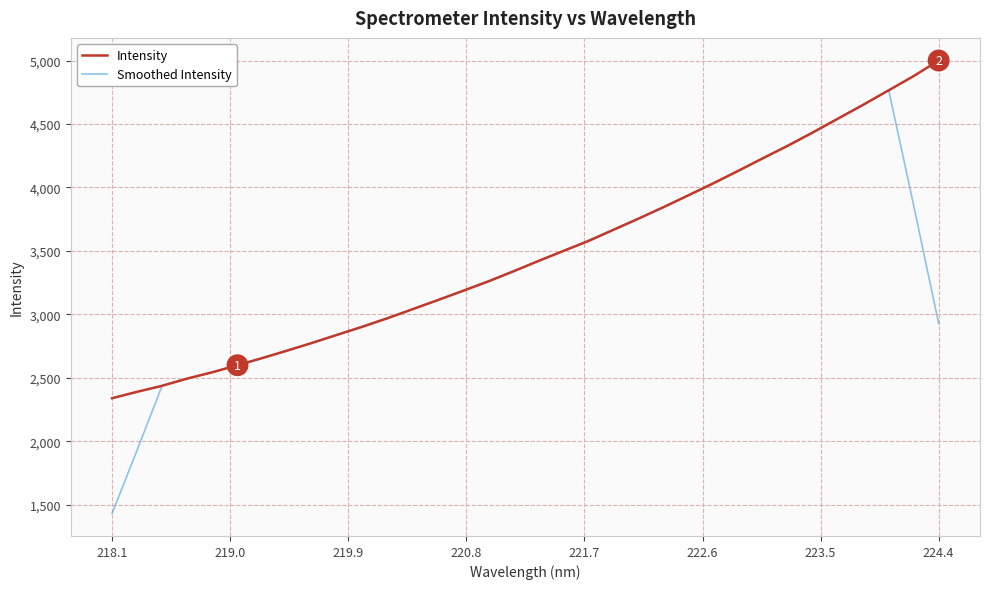

Rank the series by their maximum value, from lowest to highest.

Smoothed Intensity, Intensity